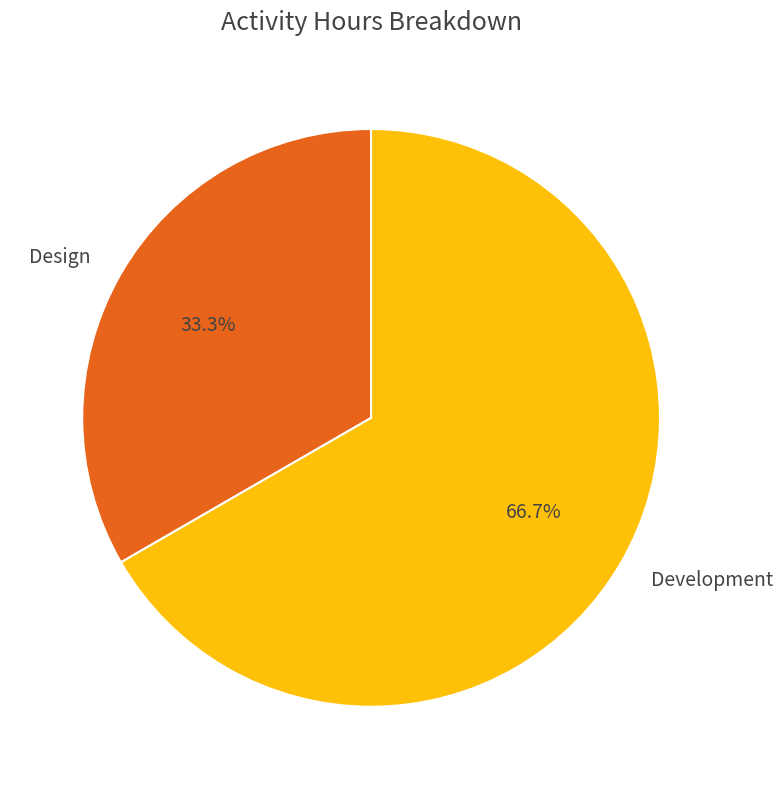

Rank the categories by value from highest to lowest.

Development, Design